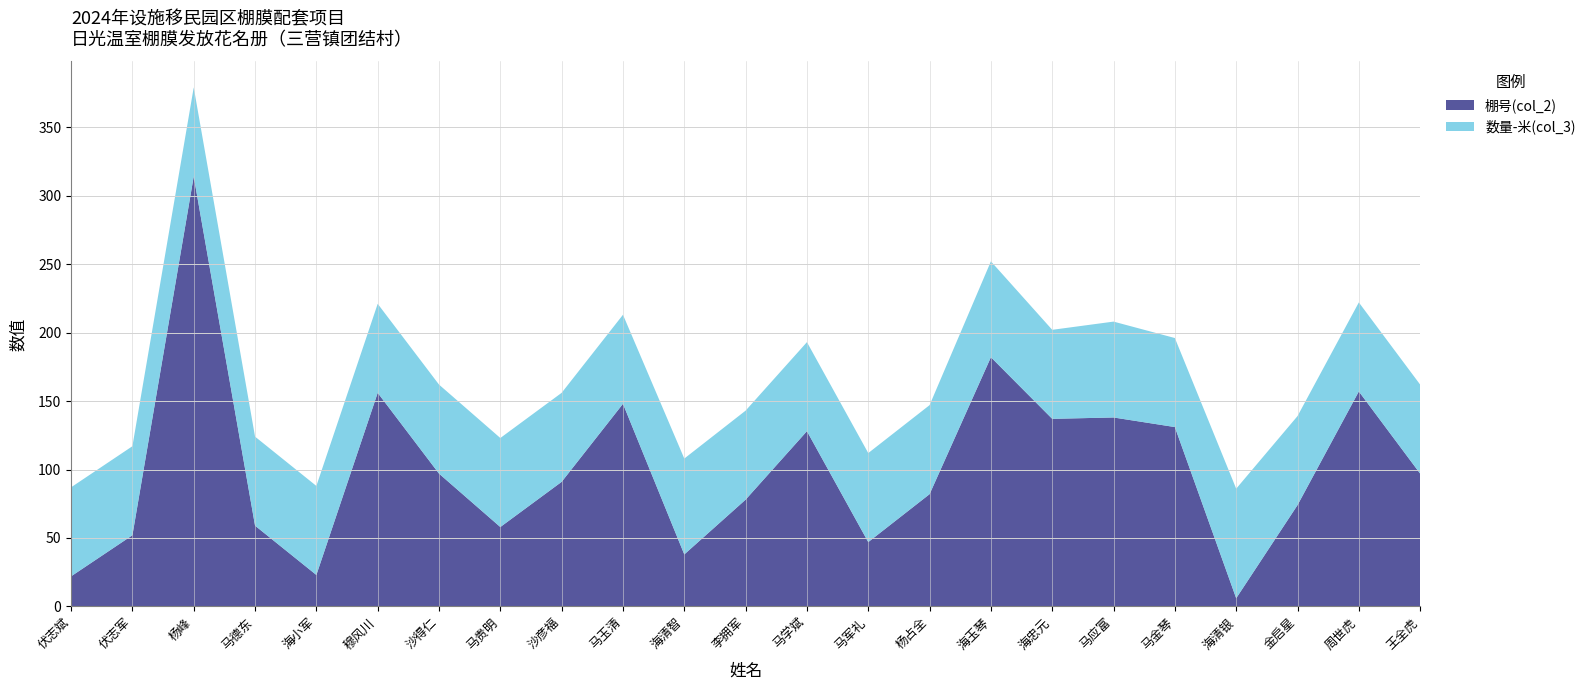

Reading right to left, list all the values displayed in this chart.

棚号(col_2): 王全虎=97	周世虎=157	金启星=74	海清银=6	马金琴=131	马应富=138	海忠元=137	海玉琴=182	杨占全=82	马军礼=47	马学斌=128	李拥军=78	海清智=38	马玉清=148	沙彦福=91	马贵明=58	沙得仁=97	穆风川=156	海小军=23	马德东=59	杨峰=314	伏志军=52	伏志斌=22
数量-米(col_3): 王全虎=65	周世虎=65	金启星=65	海清银=80	马金琴=65	马应富=70	海忠元=65	海玉琴=70	杨占全=65	马军礼=65	马学斌=65	李拥军=65	海清智=70	马玉清=65	沙彦福=65	马贵明=65	沙得仁=65	穆风川=65	海小军=65	马德东=65	杨峰=65	伏志军=65	伏志斌=65